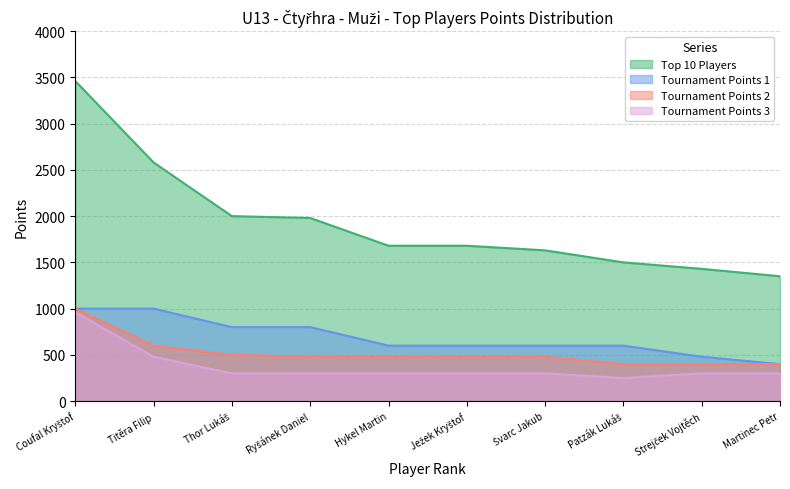

True or false: Top 10 Players has more than 2 interior local peaks.

False